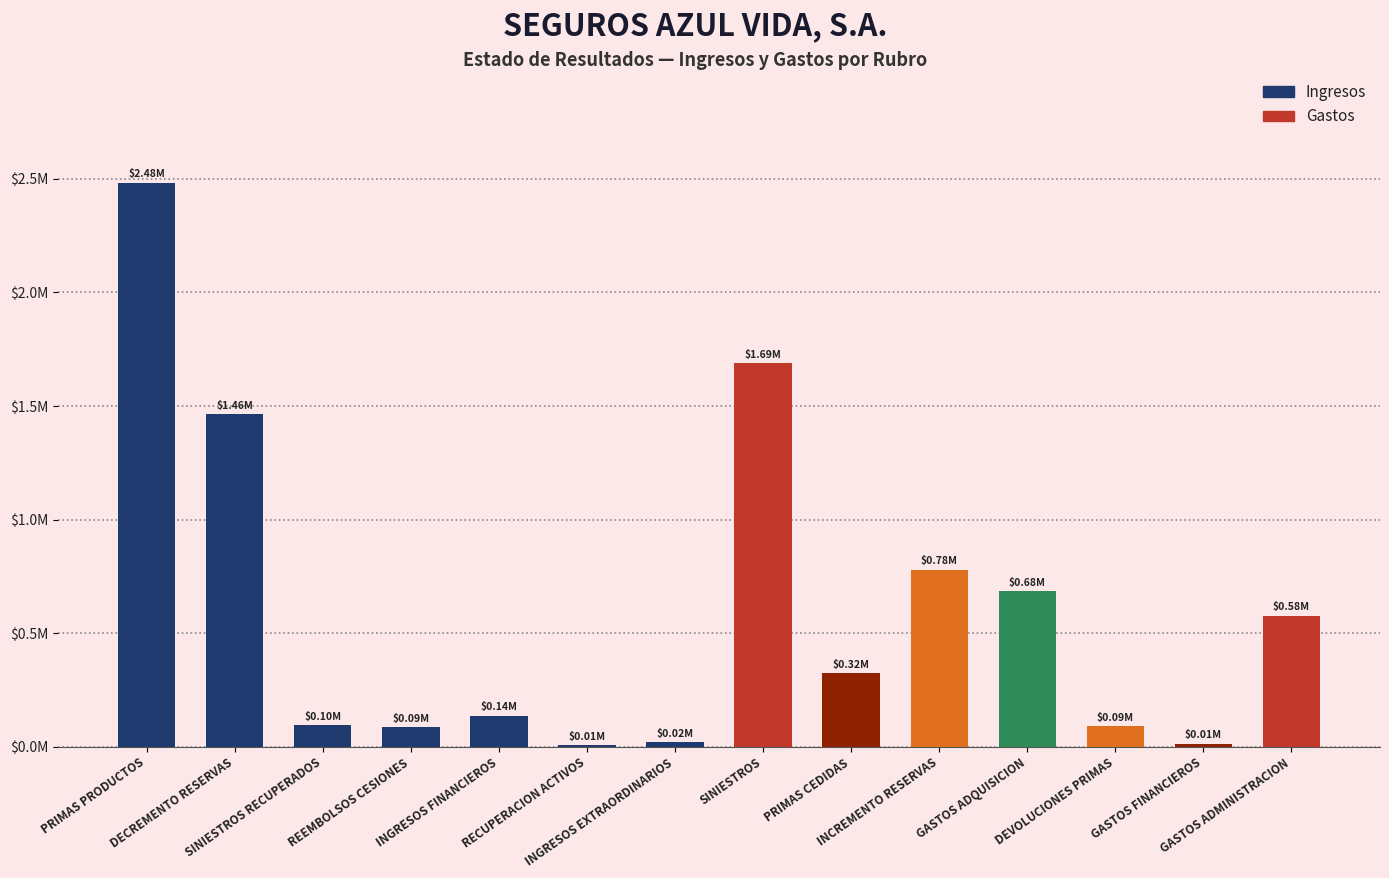

At which label is the value closest to 1245059?

DECREMENTO RESERVAS